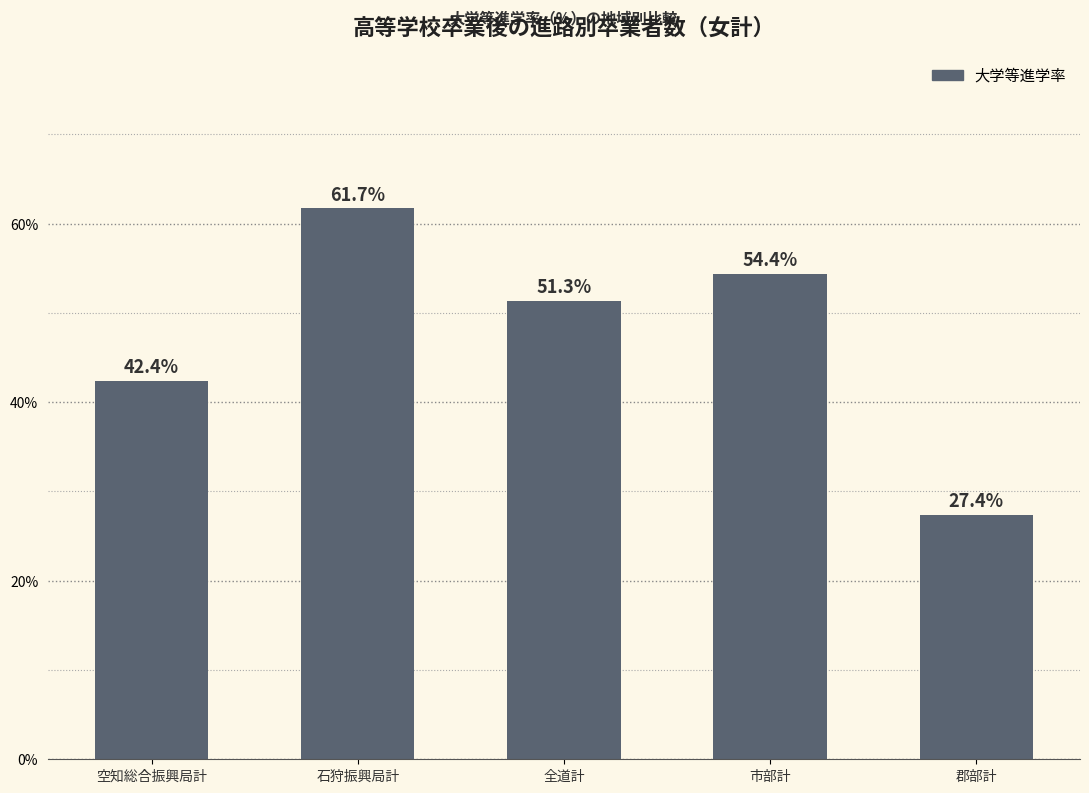

Approximately how many times larger is the value at 全道計 compared to 石狩振興局計?

0.8